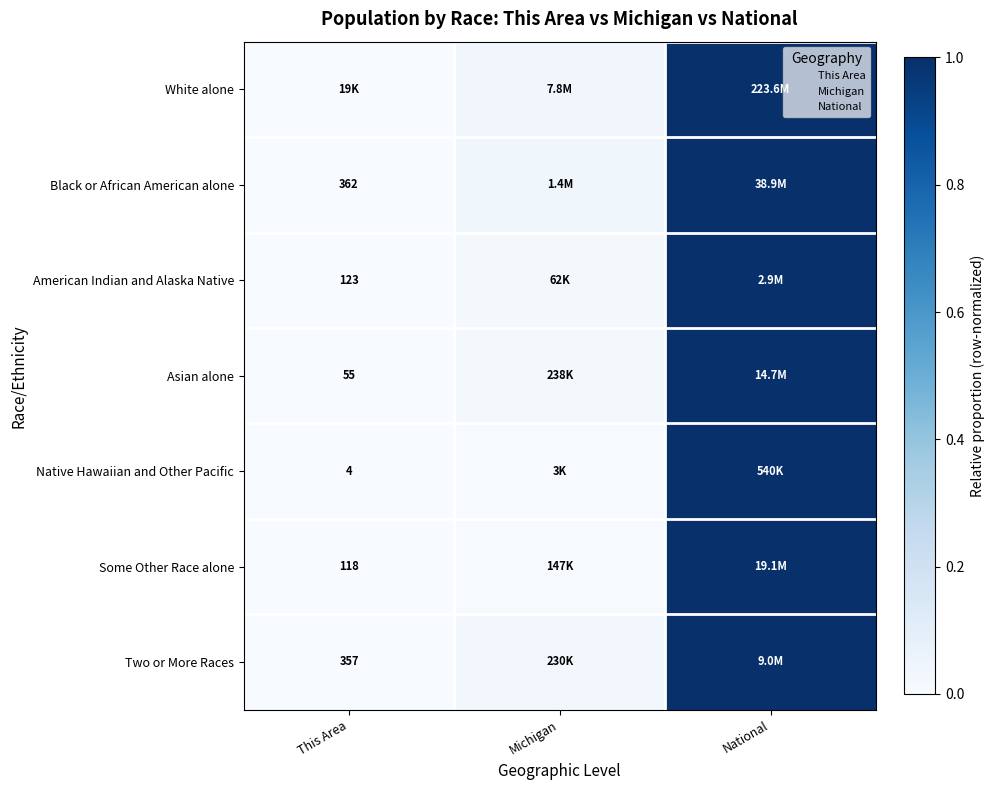

The value of Two or More Races at Michigan is 0.0. True or false?

False